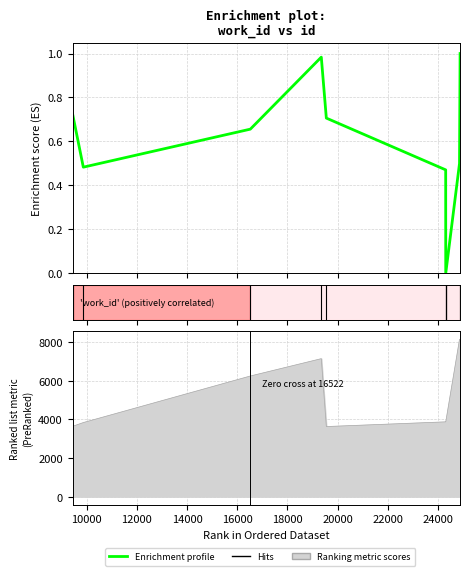

At which label is the value closest to 5878?

16522